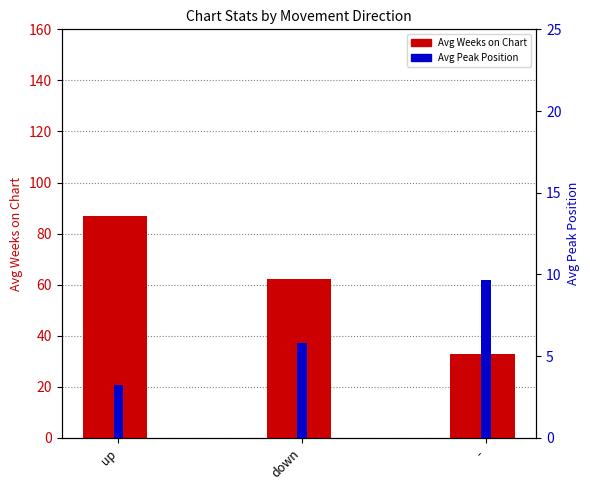

What is the sum of all Avg Weeks on Chart values?

182.1